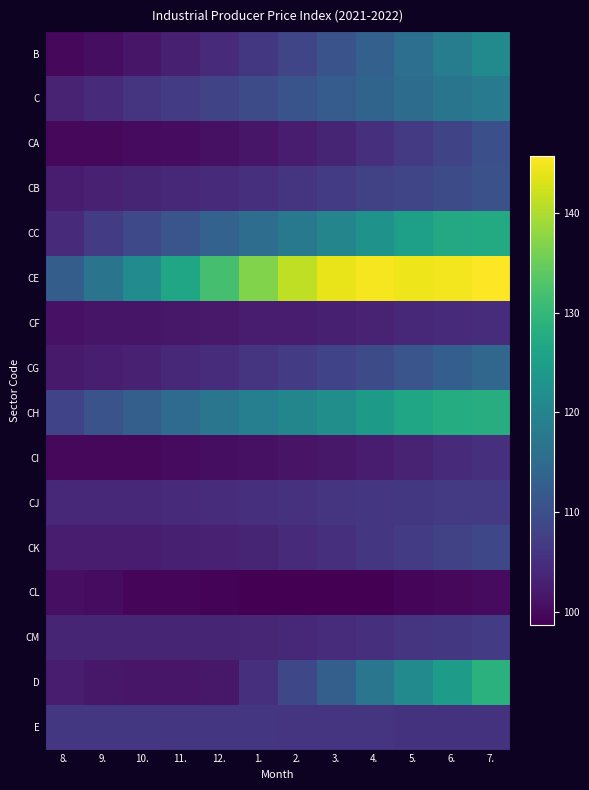

Count the number of categories in the chart.

12